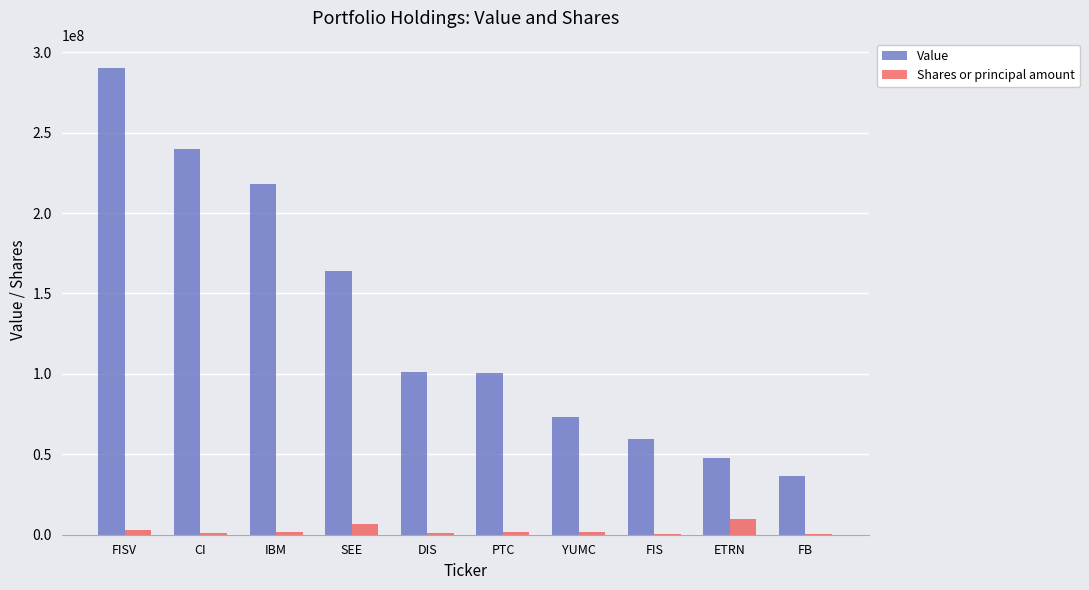

Is it true that Value equals 100384000 at PTC?

True